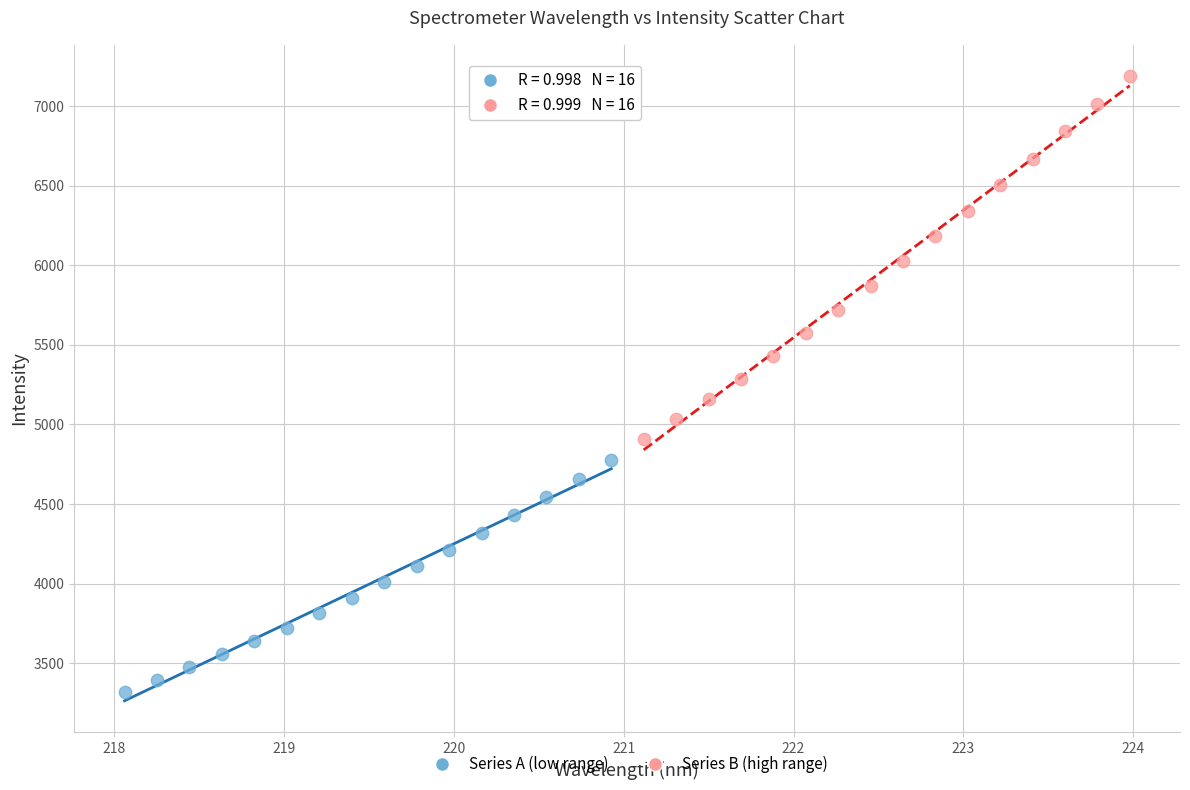

Which series has the largest Y range (max minus min)?

Series B (high range)